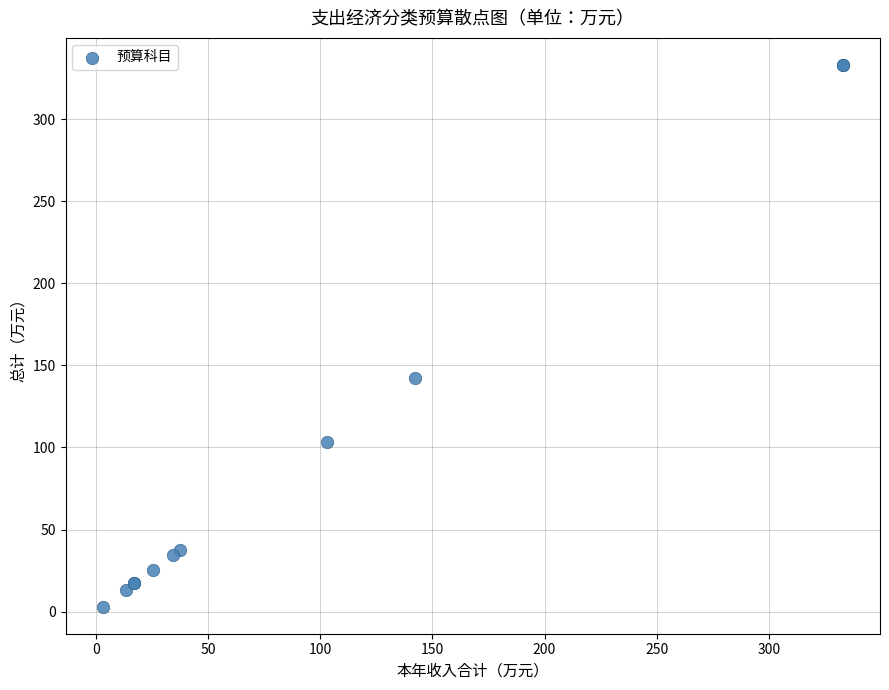

What Y value in the scatter plot is closest to 168?

142.1